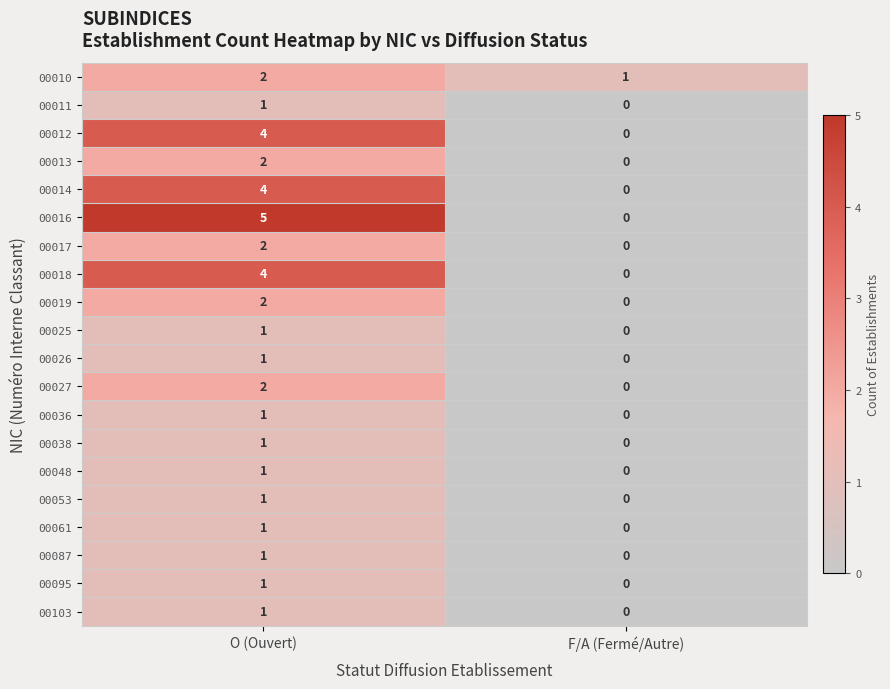

At how many categories does at least one series exceed 3?

1